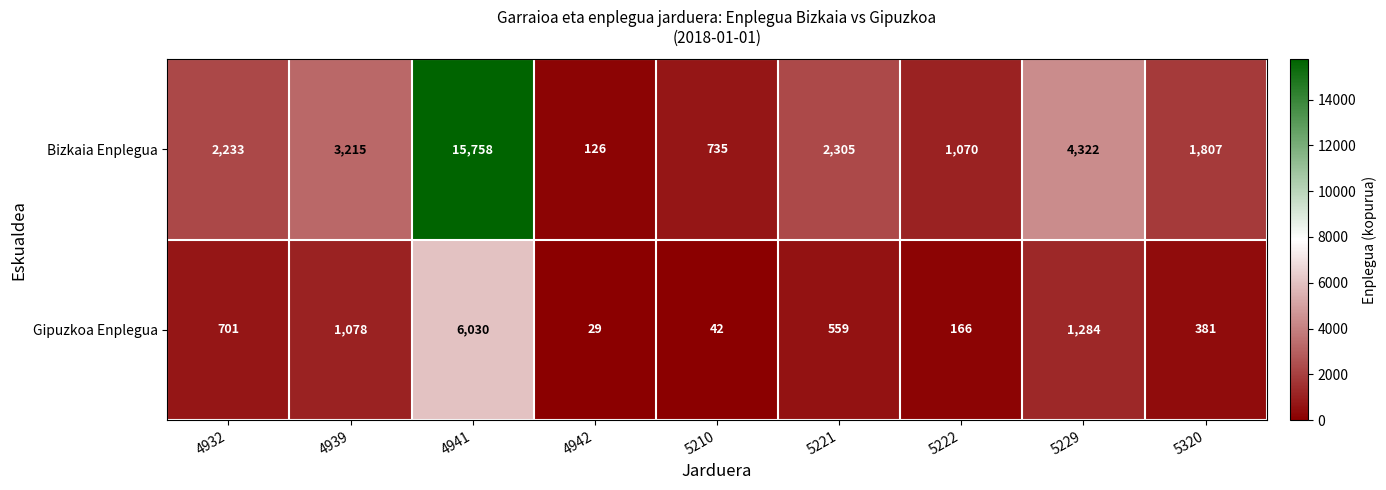

The value of Bizkaia Enplegua at 4942 is 52. True or false?

False